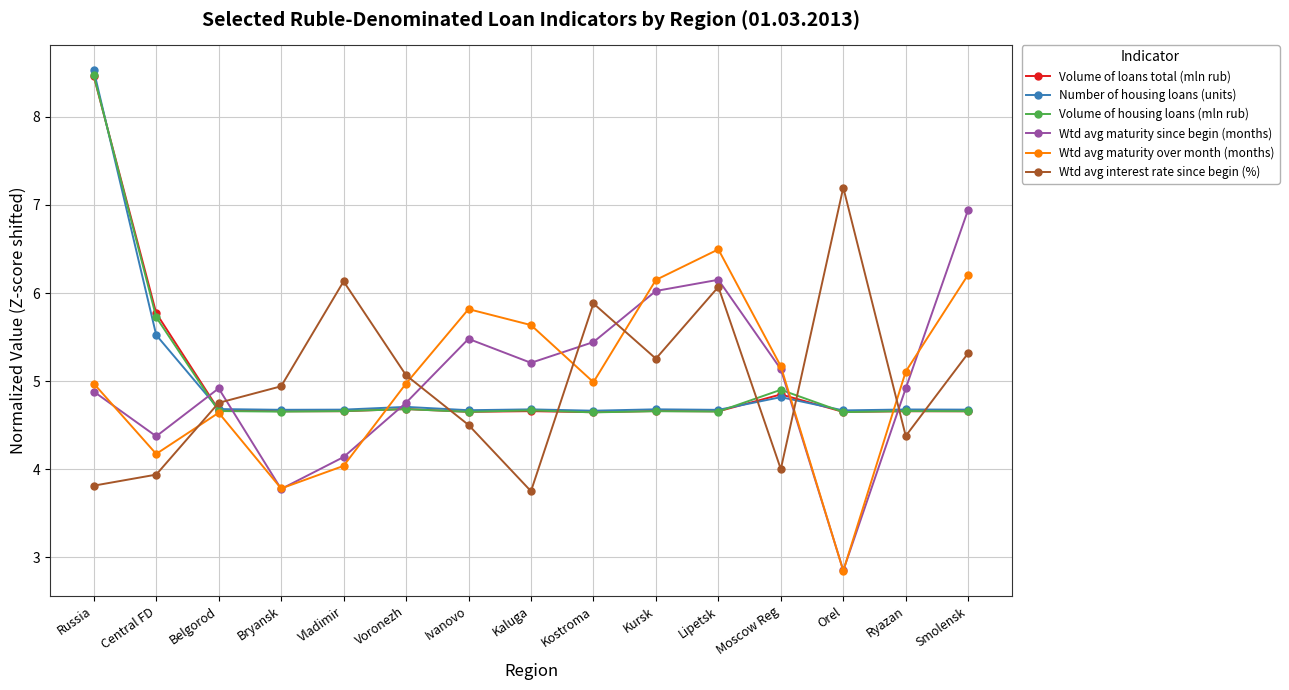

After their last crossing, which series has the higher values: Volume of housing loans (mln rub) or Wtd avg interest rate since begin (%)?

Wtd avg interest rate since begin (%)